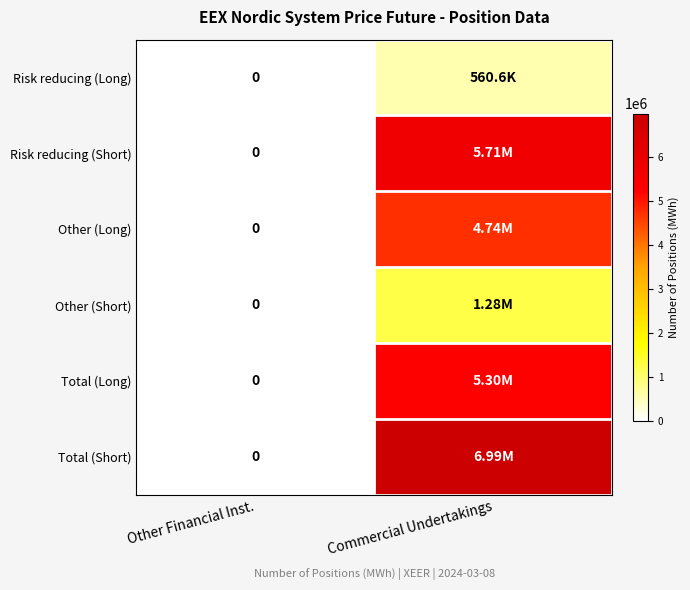

At how many categories does at least one series exceed 765539?

1